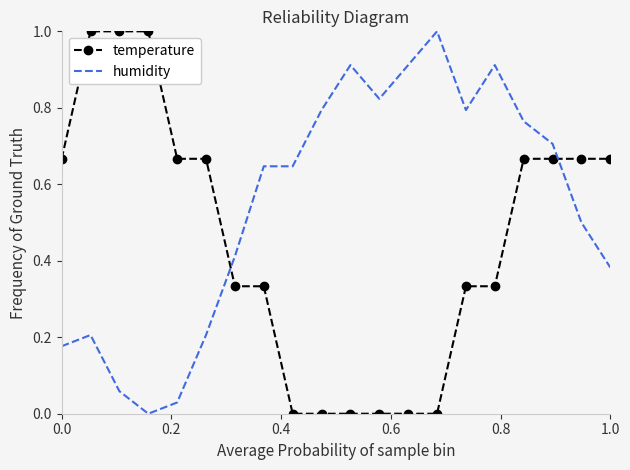

What is the difference between the maximum and minimum values in the temperature series?

1.0